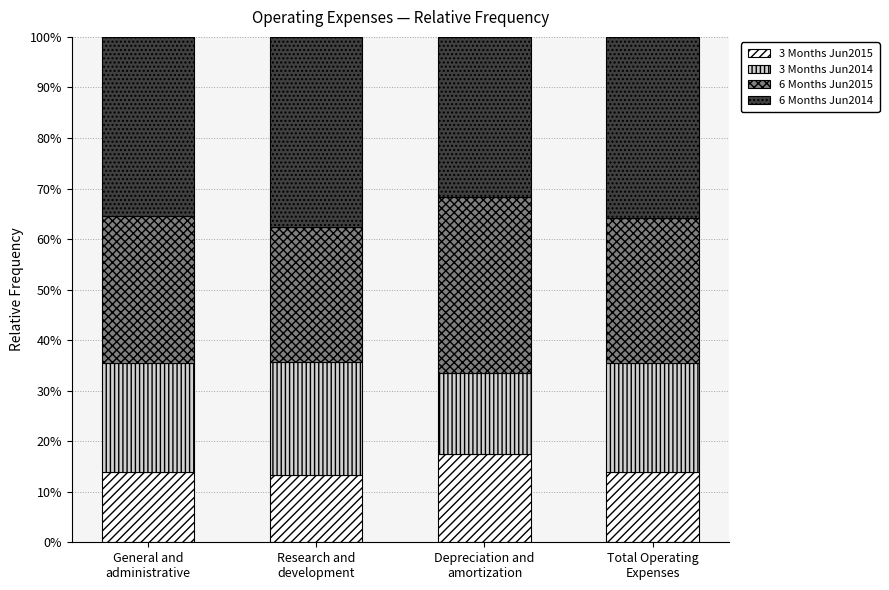

Which series has the largest total across all categories?

6 Months Jun2014